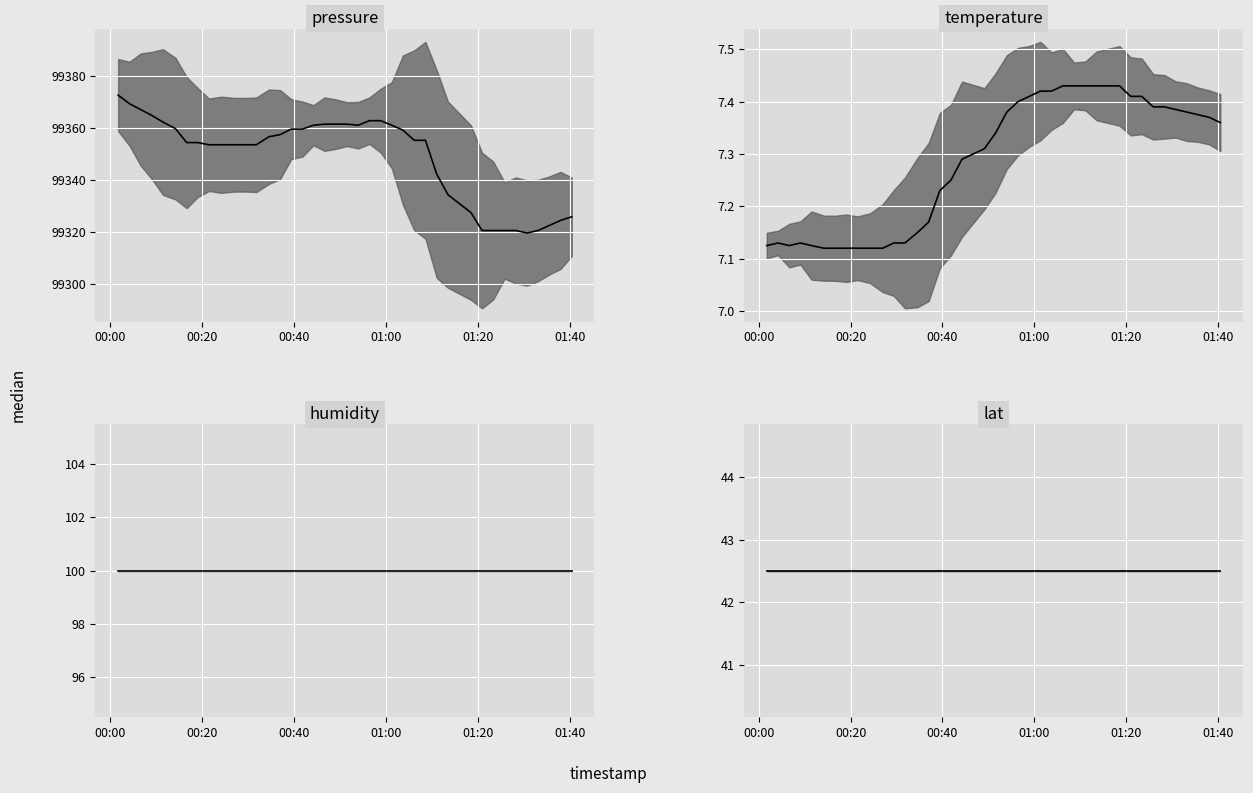

Count the number of categories in the chart.

40